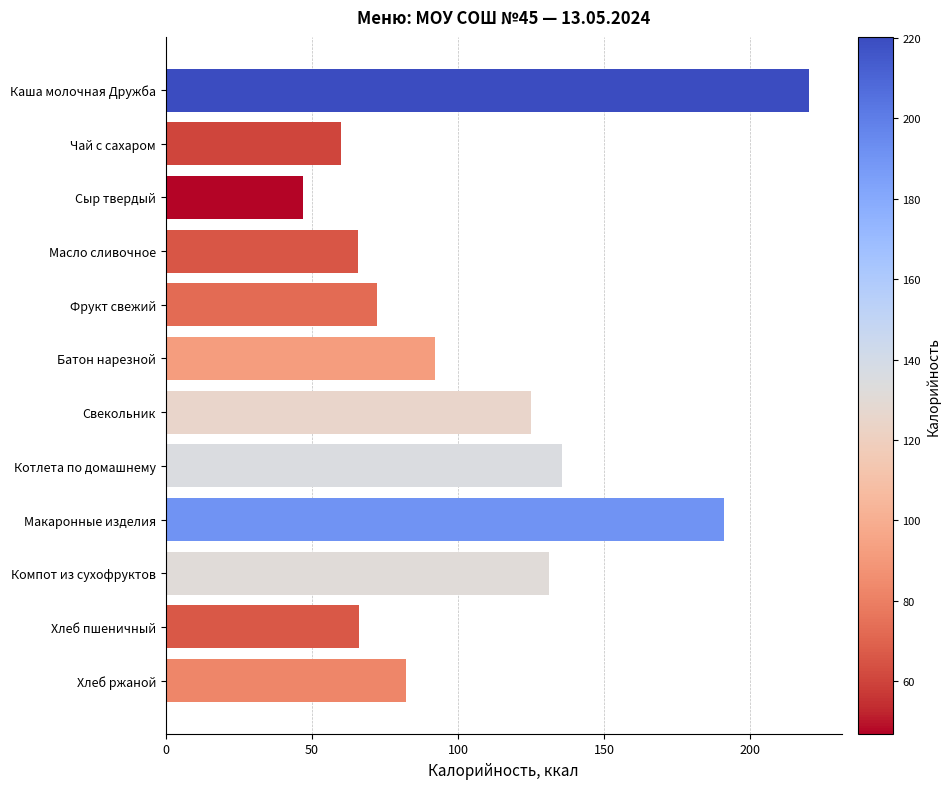

What is the maximum value shown in the chart?

220.2